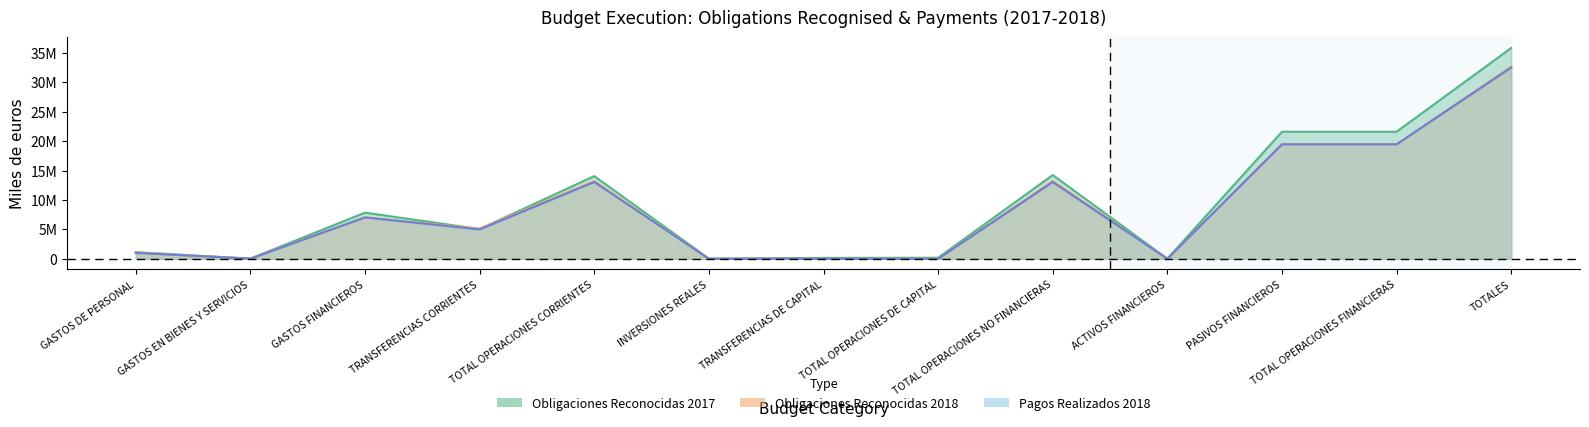

Is the value of Pagos Realizados 2018 at GASTOS DE PERSONAL greater than the value of Obligaciones Reconocidas 2017 at TOTAL OPERACIONES FINANCIERAS?

No